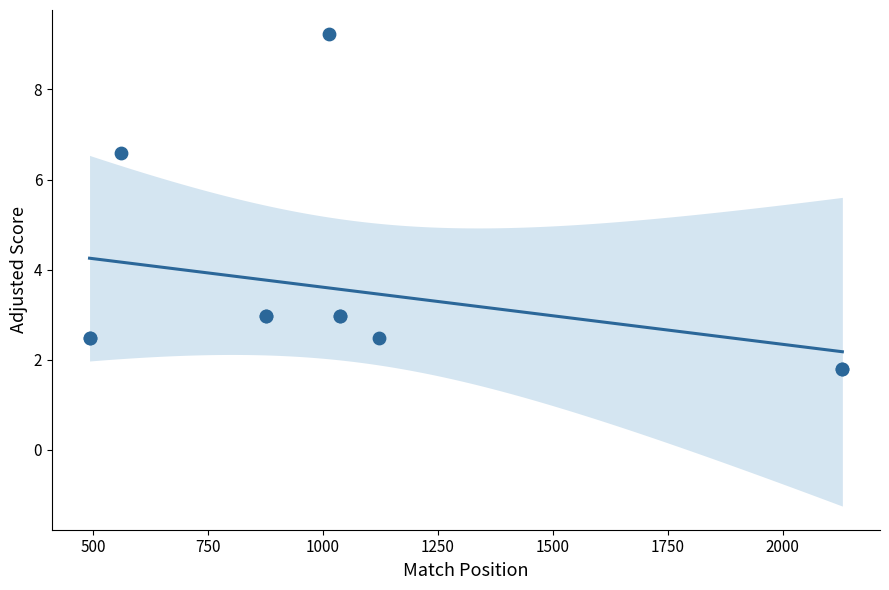

What Y value in the scatter plot is closest to 5?

6.6